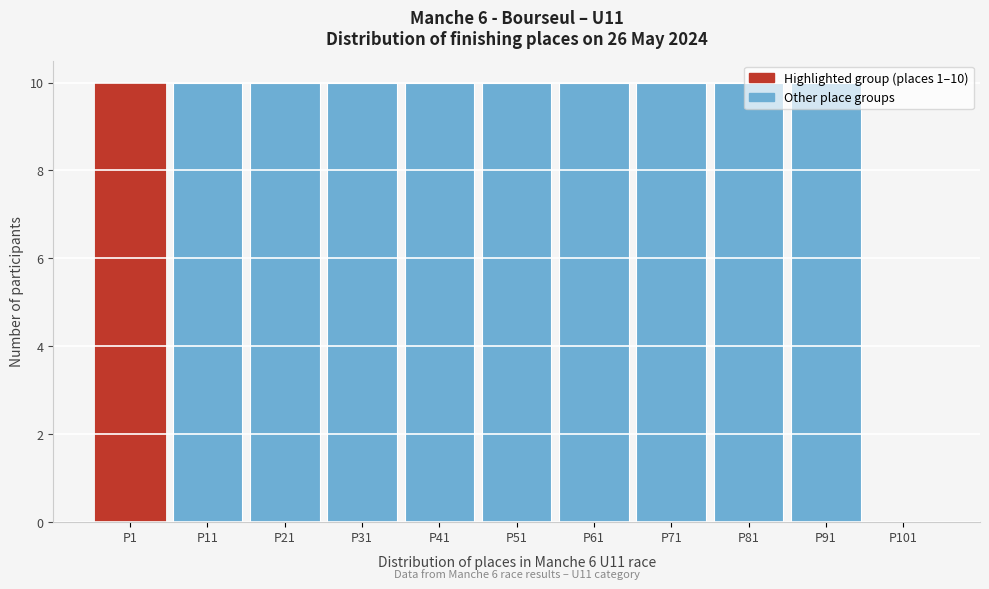

Which has a higher value, P101 or P41?

P41